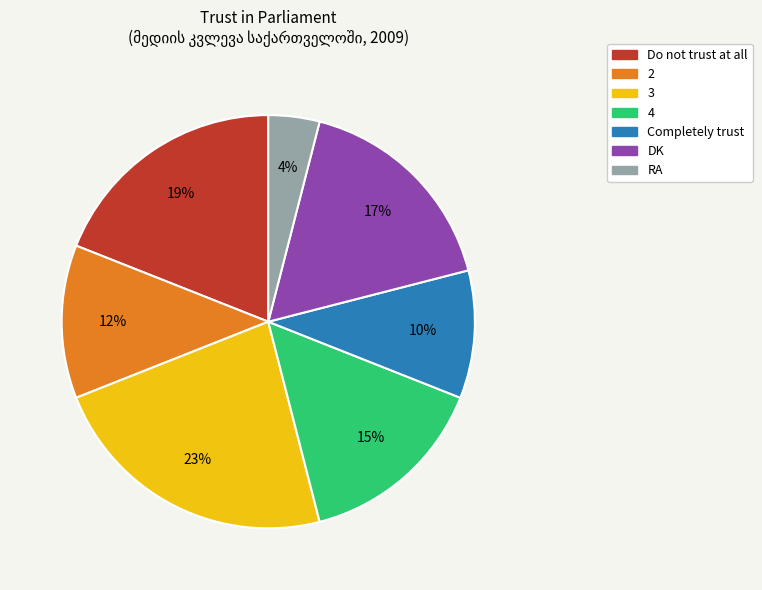

Which category has the smallest portion of the pie?

RA